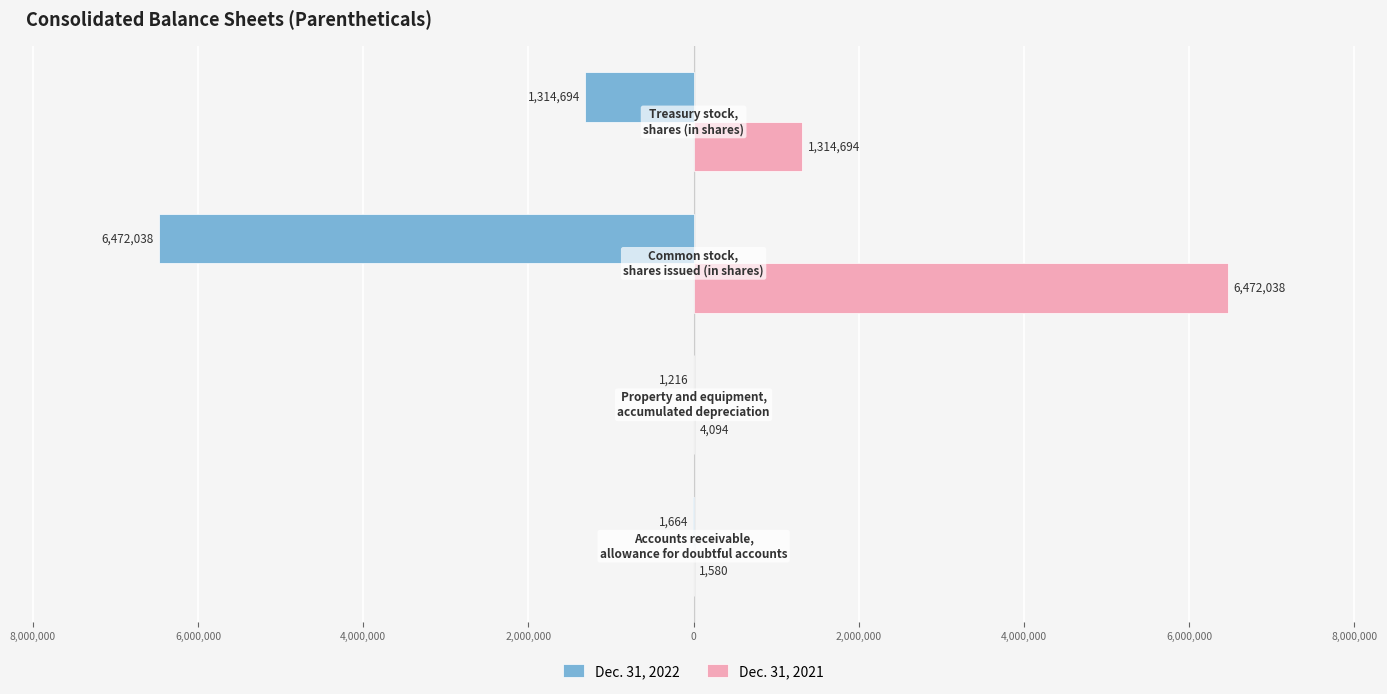

Reading left to right, extract all data points from this chart.

Dec. 31, 2022: -1664	-1216	-6472038	-1314694
Dec. 31, 2021: 1580	4094	6472038	1314694